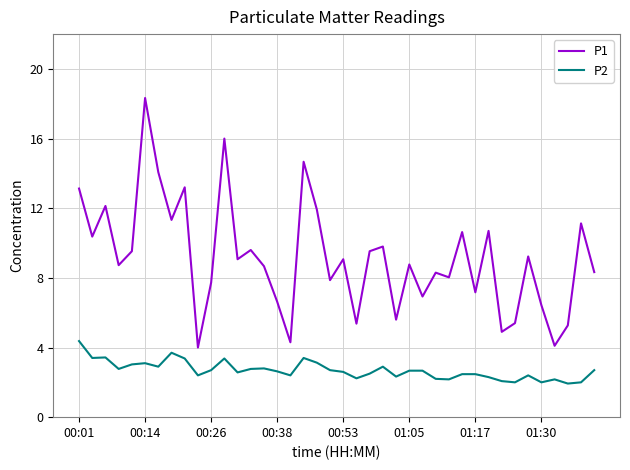

What is the minimum value shown in the chart?

1.9